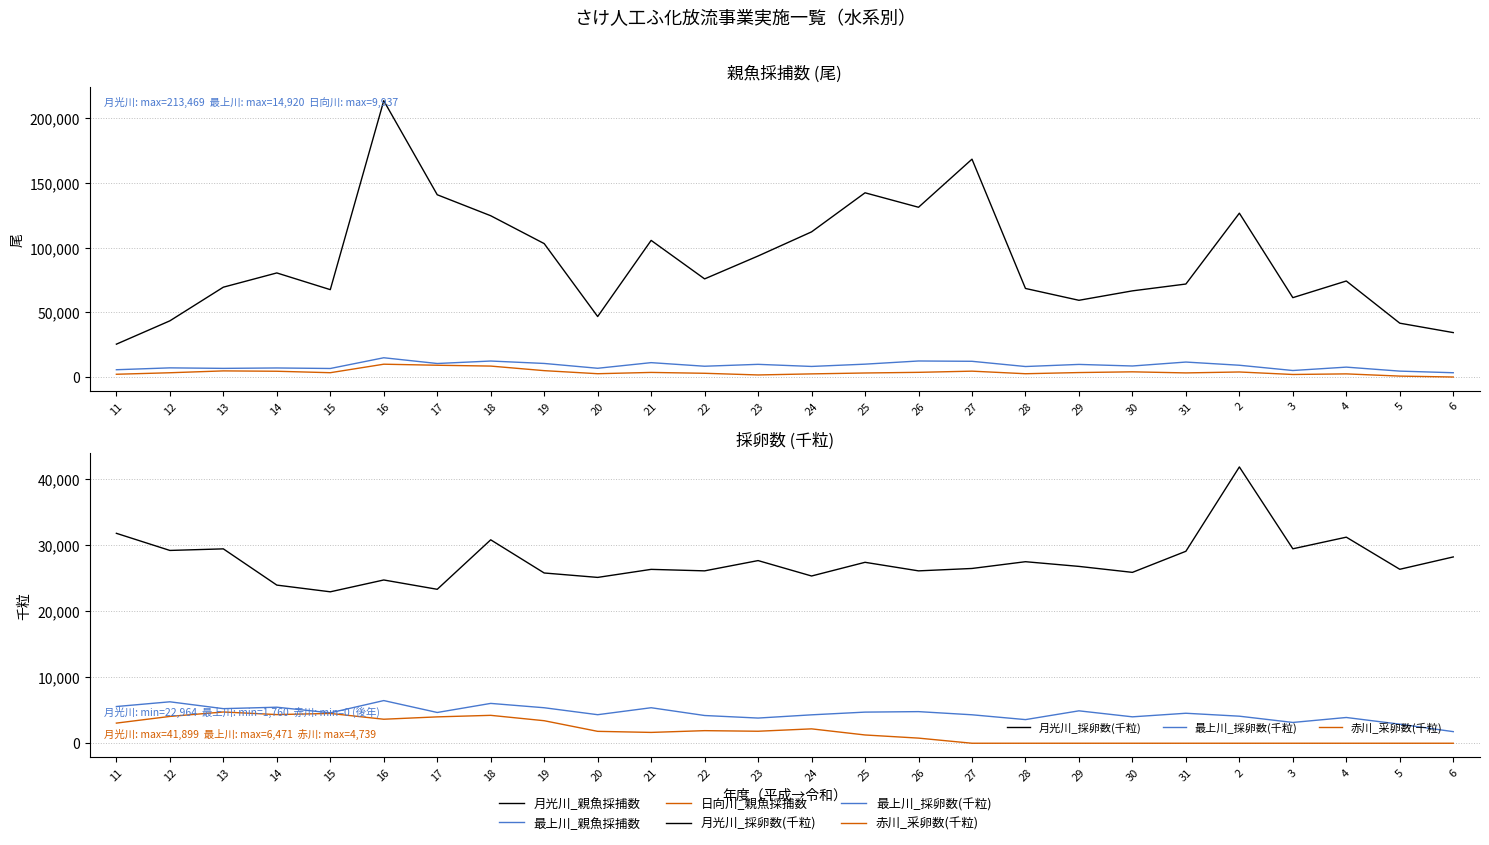

True or false: 日向川_親魚採捕数 and 最上川_親魚採捕数 cross at least once.

False